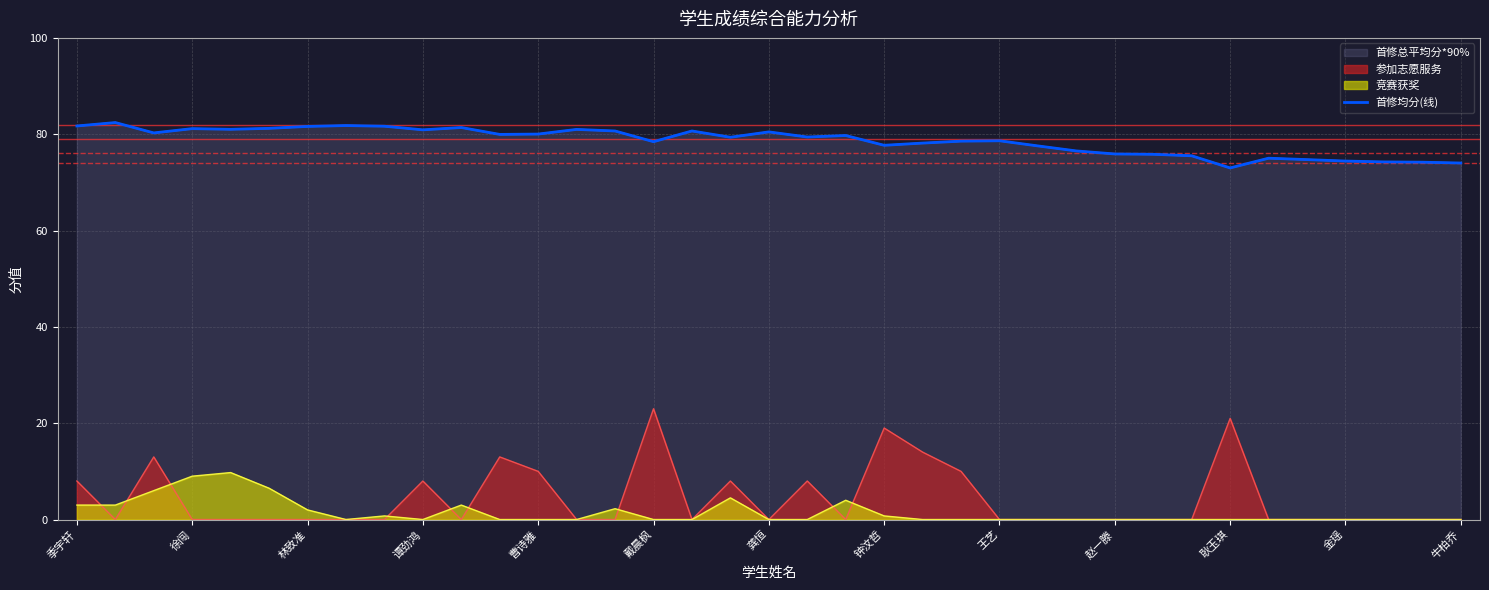

True or false: the data shows 142.2 at 林致准.

False